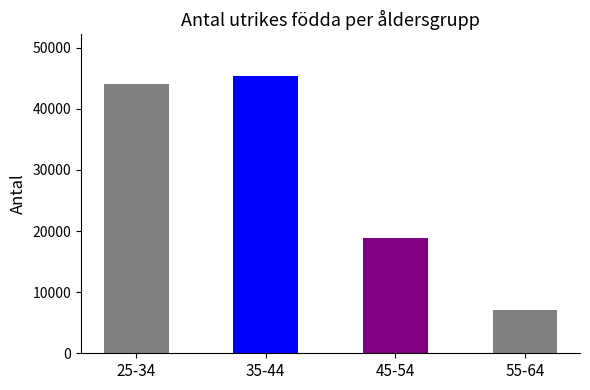

How many distinct data groups are displayed?

1